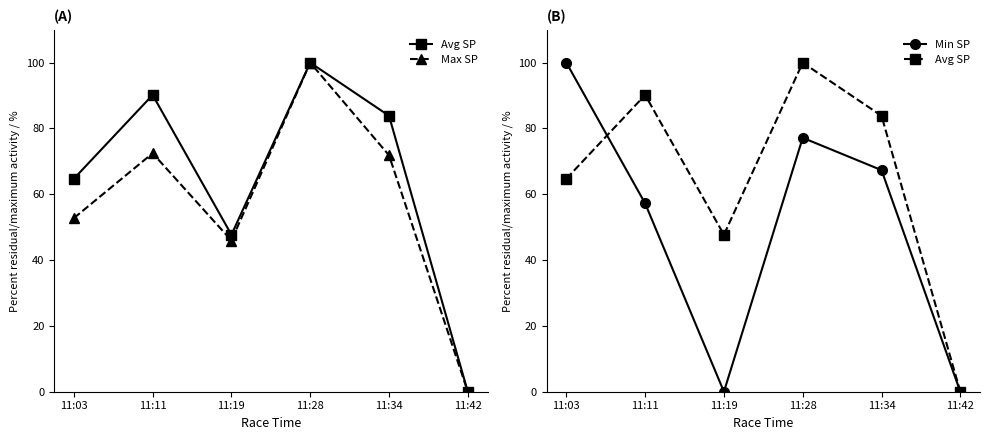

How many values in Min SP are above zero?

4